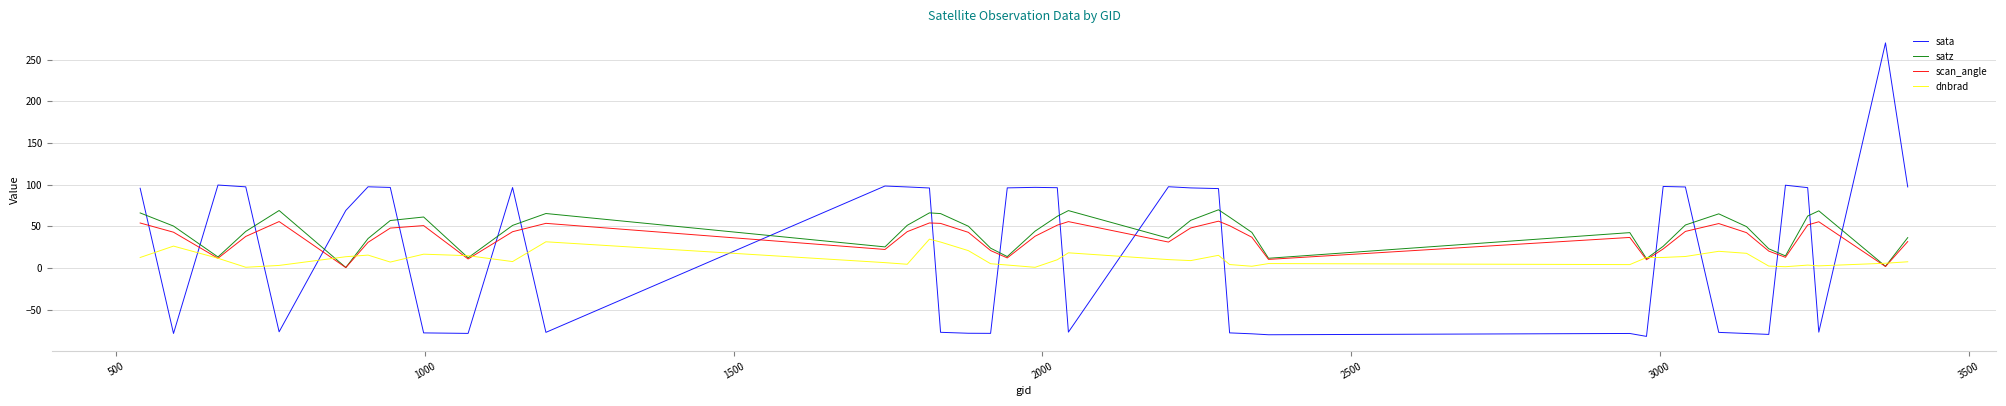

What are all the series names shown in the legend?

sata, satz, scan_angle, dnbrad